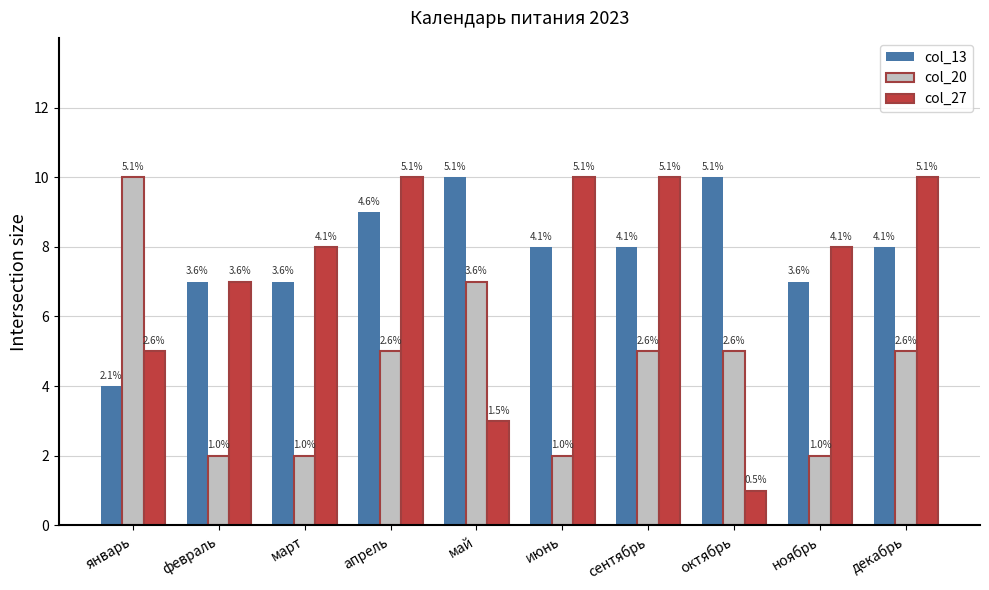

What is the sum of all col_20 values?

45